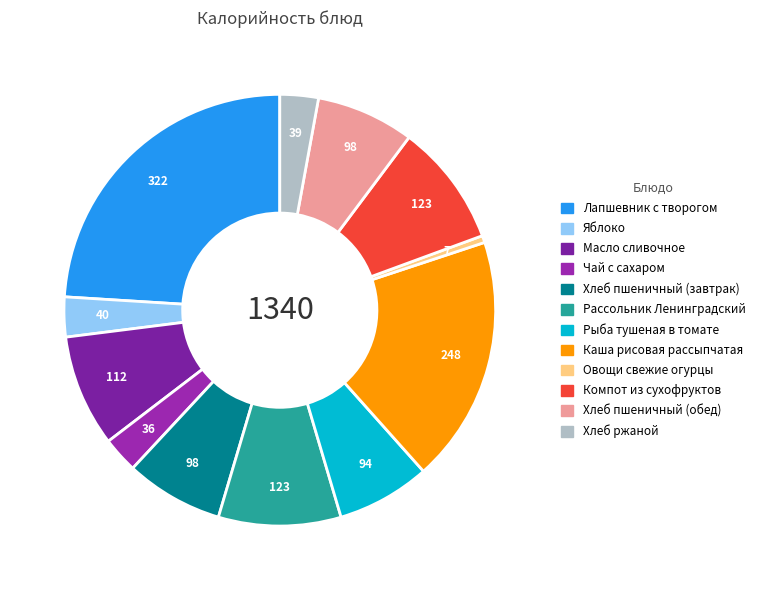

How many slices are in this pie chart?

12